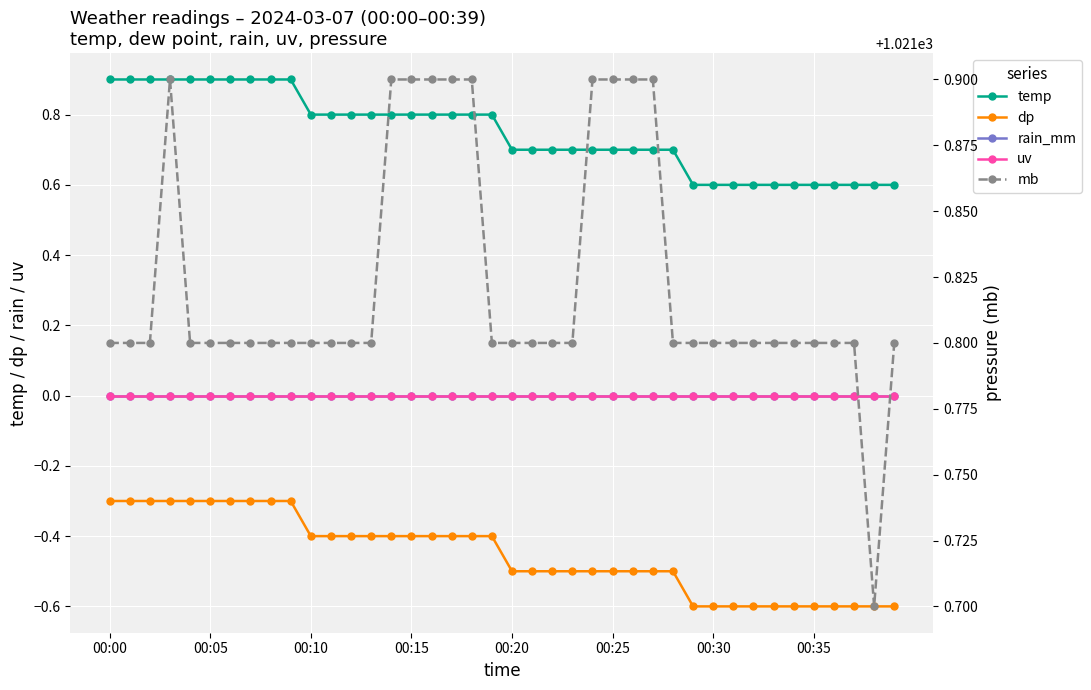

What are all the series names shown in the legend?

temp, dp, rain_mm, uv, mb